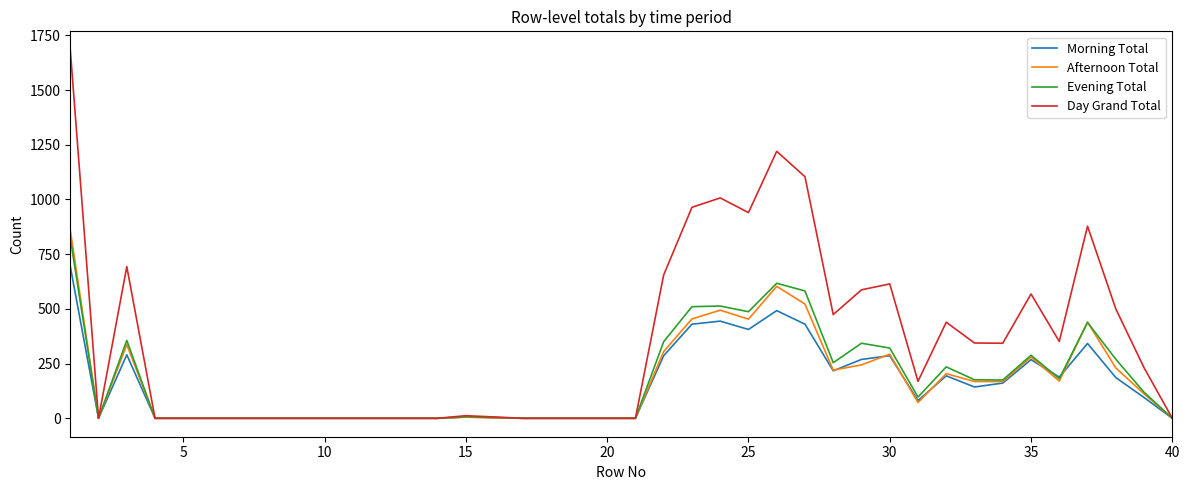

What is the maximum value shown in the chart?

1684